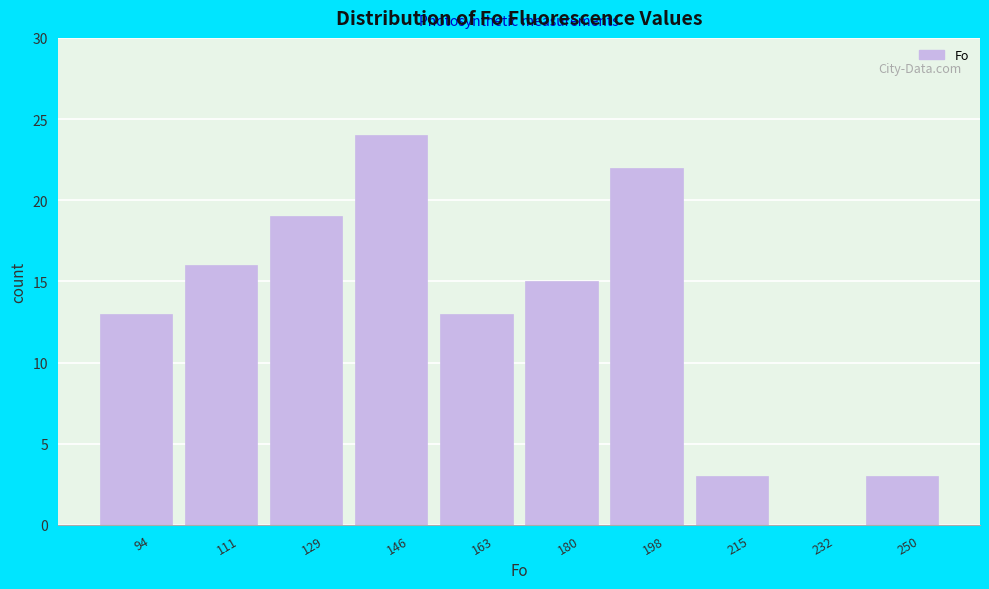

Reading left to right, transcribe all the data shown in this chart.

94=13	111=16	129=19	146=24	163=13	180=15	198=22	215=3	232=0	250=3